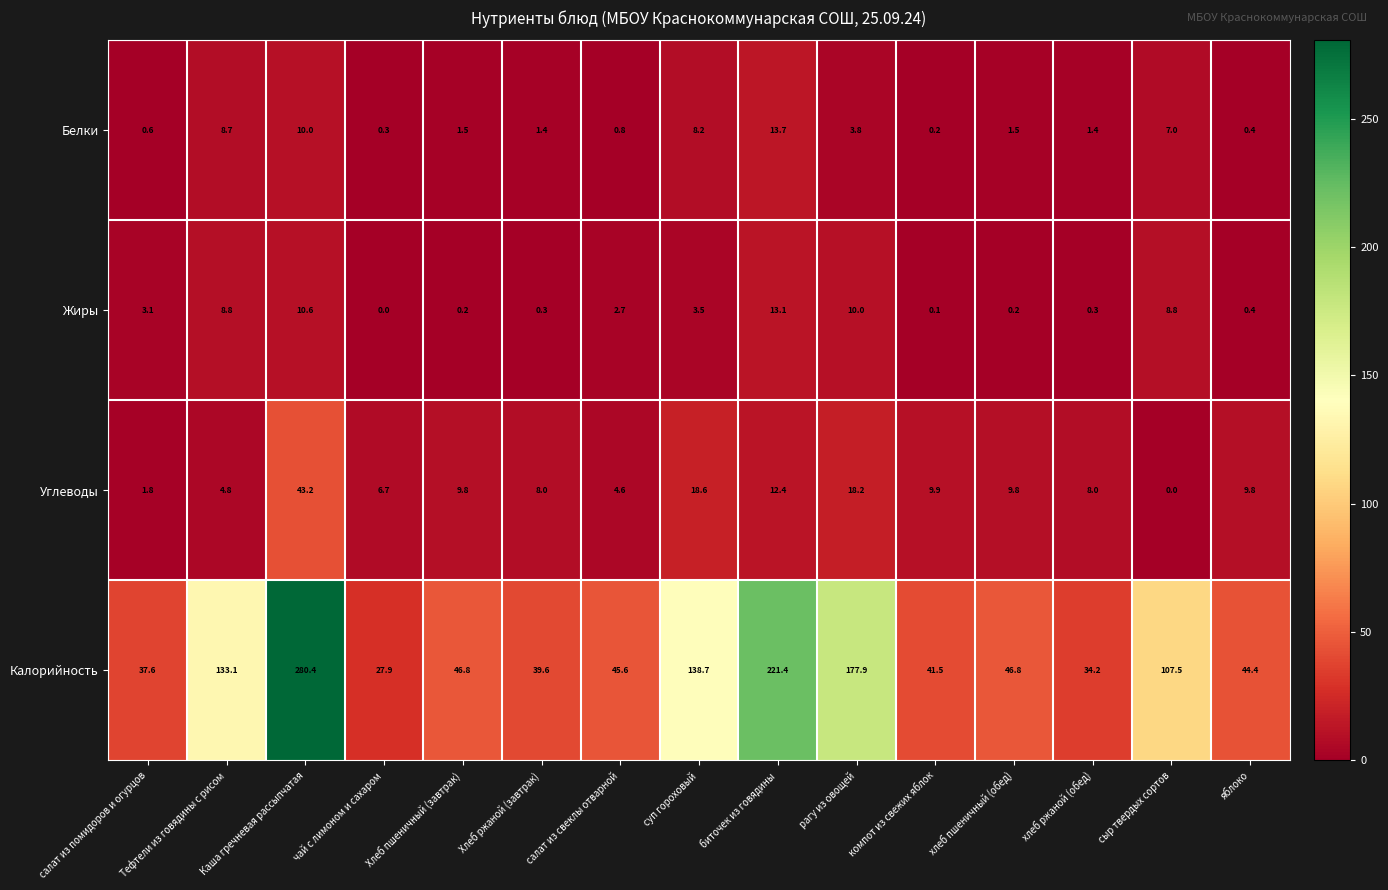

Read the Белки value at Хлеб ржаной (завтрак).

1.4